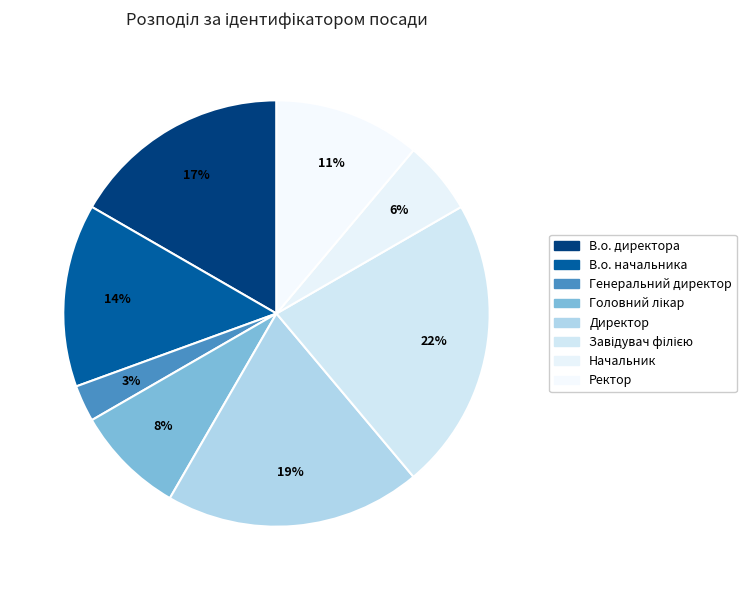

To the nearest percent, what is the difference between the В.о. начальника and Головний лікар slice percentages?

6%